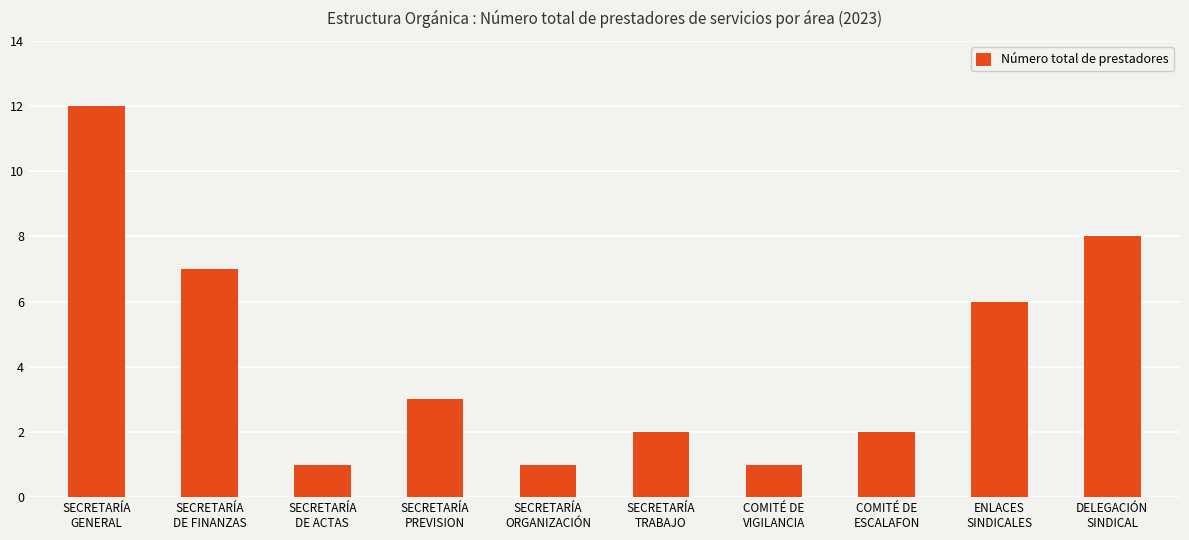

What is the greatest value displayed?

12